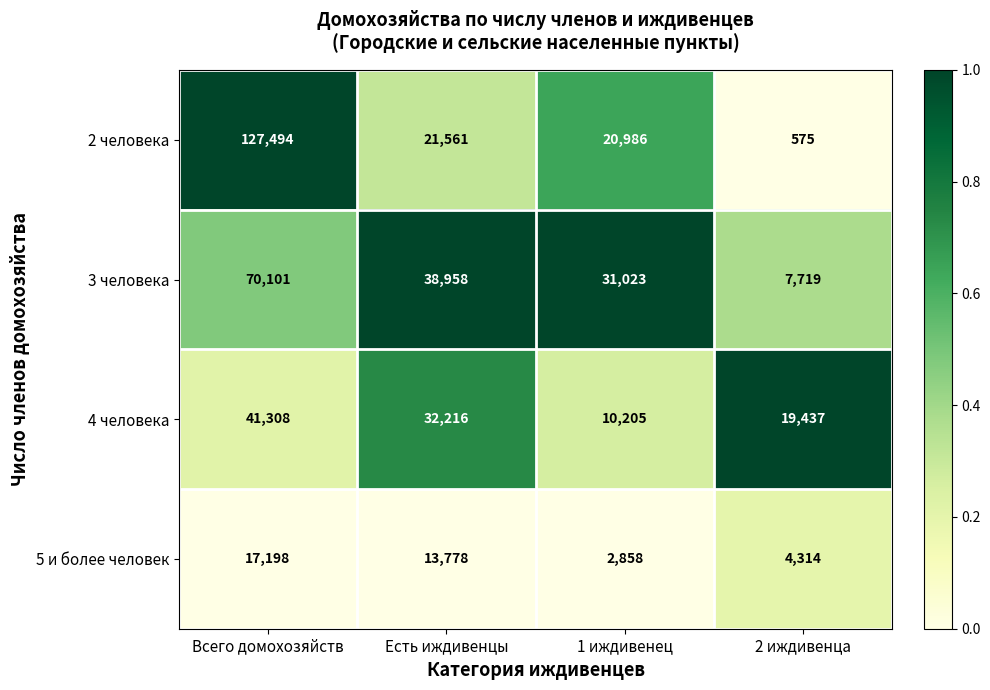

Which series has the largest range (max minus min)?

2 человека